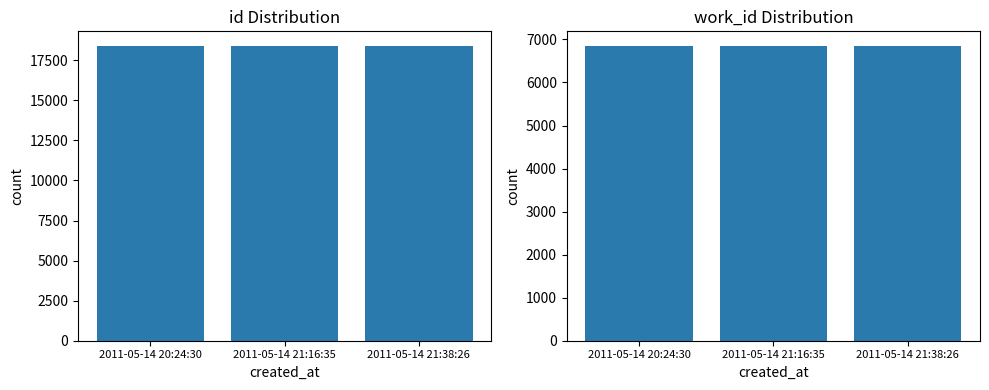

Is the value of id at 2011-05-14 21:16:35 greater than the value of work_id at 2011-05-14 20:24:30?

Yes